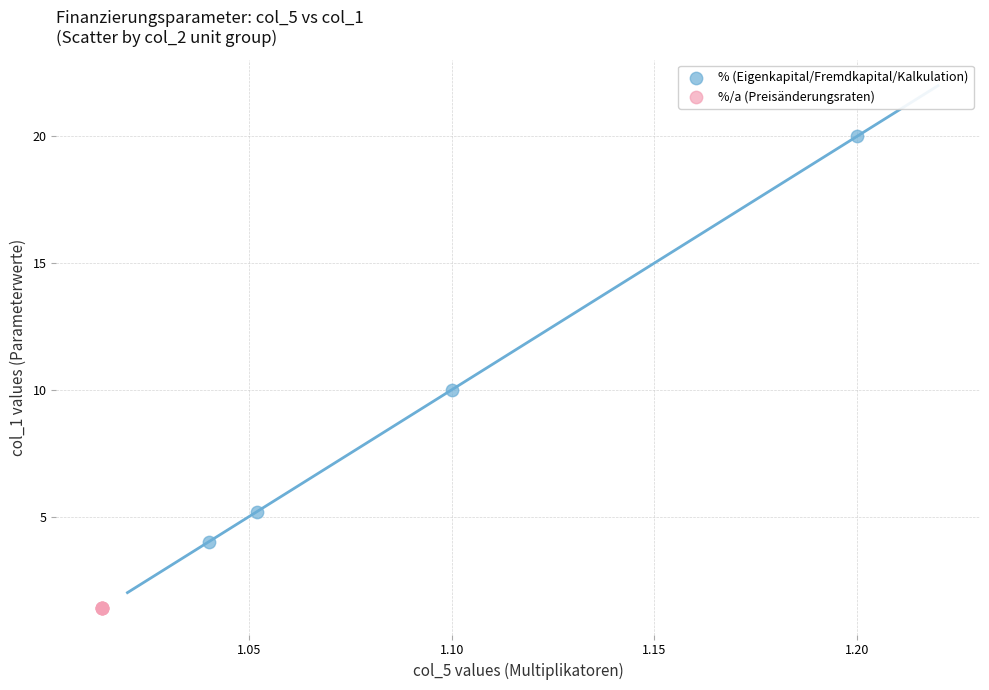

Which series reaches the maximum Y coordinate?

% (Eigenkapital/Fremdkapital/Kalkulation)